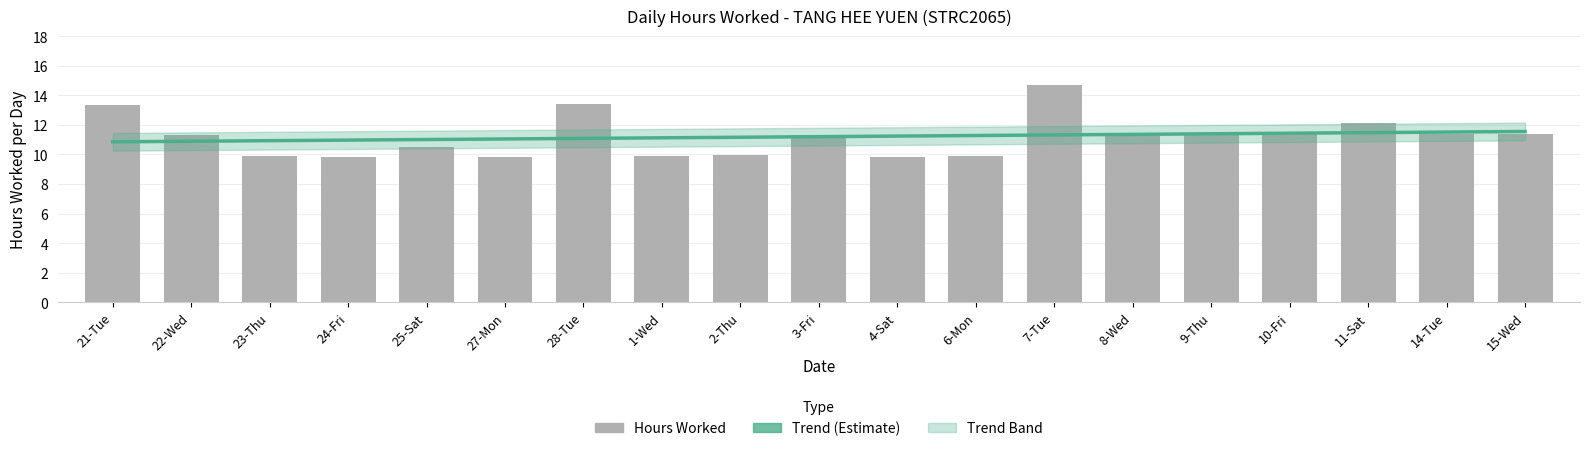

At which category does the chart reach its peak across all series?

7-Tue